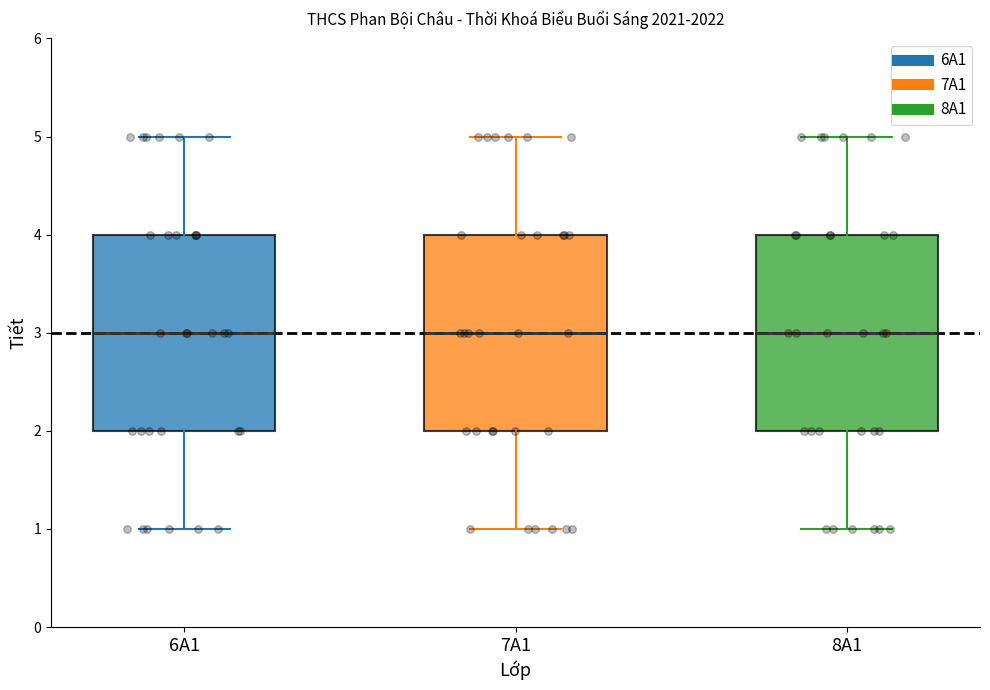

Reading left to right, read every box against the y-axis: the position of its median line, the range the box covers, and the ends of its whiskers. The values are not printed on the chart, so give them approximately, as read against the axis.

6A1: median 3, box 2 to 4, whiskers 1 to 5
7A1: median 3, box 2 to 4, whiskers 1 to 5
8A1: median 3, box 2 to 4, whiskers 1 to 5